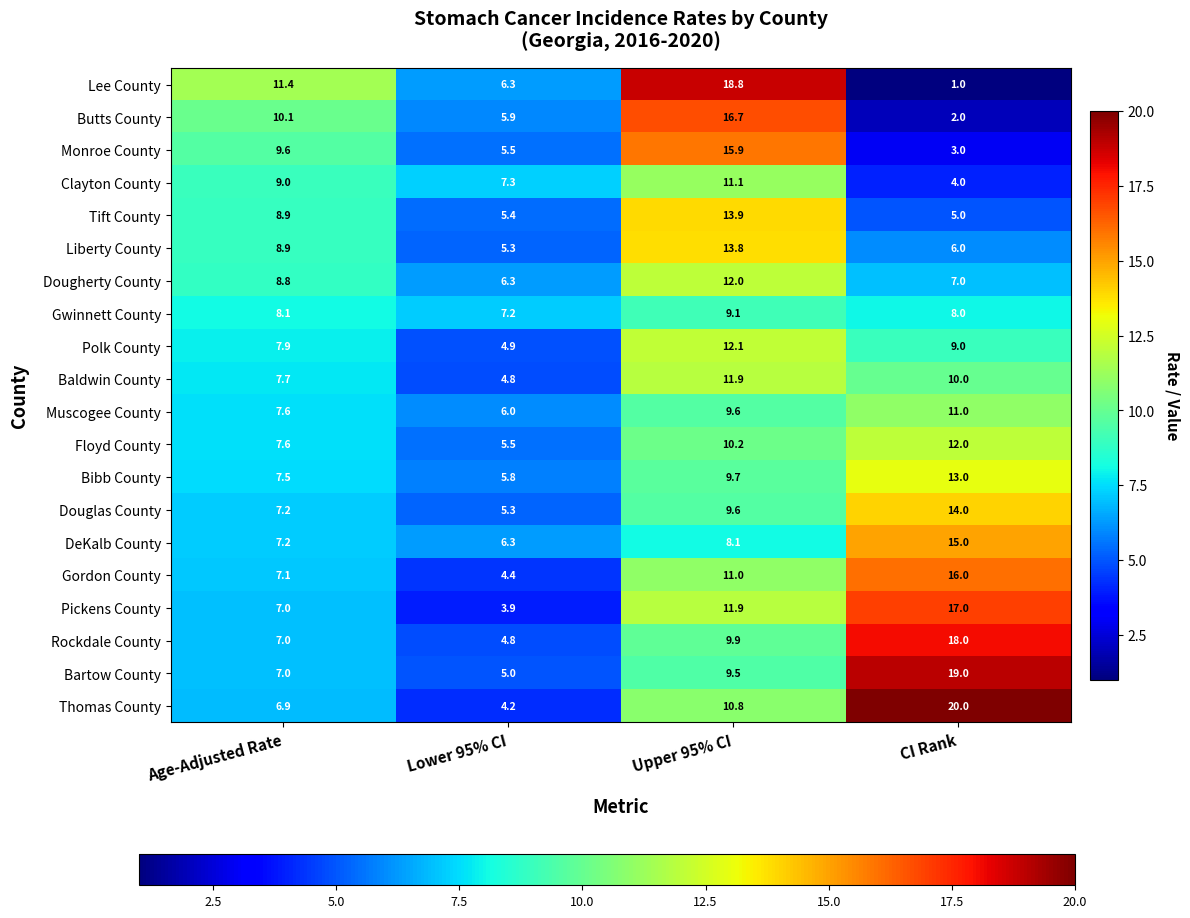

The Rockdale County series shows 14.4 at Upper 95% CI. True or false?

False